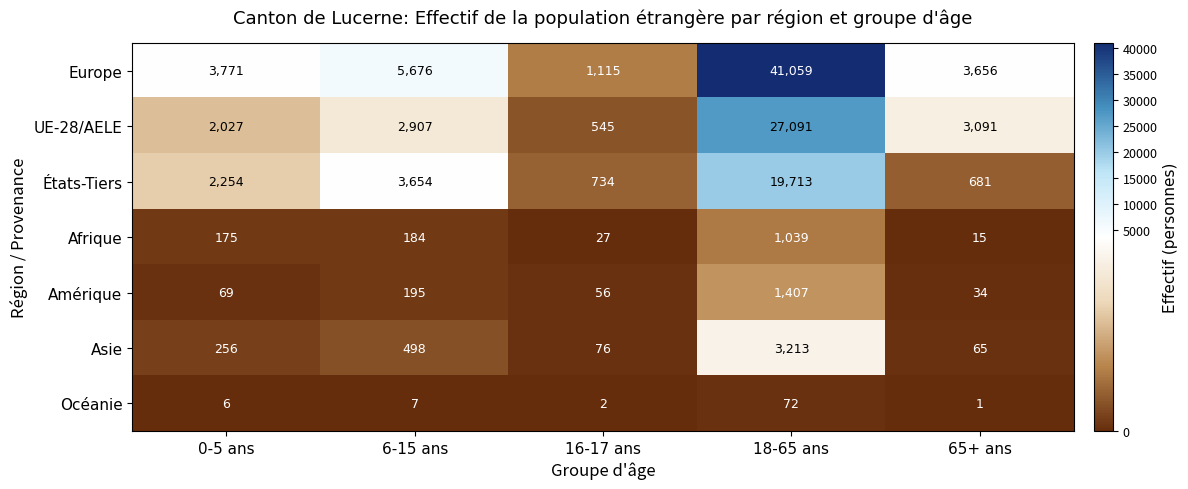

What is the lowest value of the Afrique series?

15